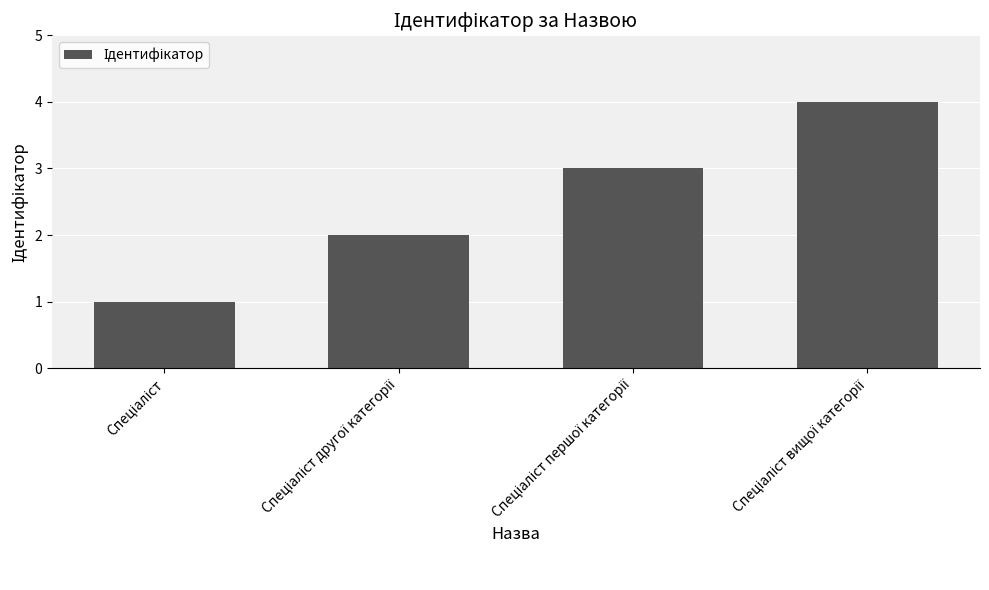

Are the bars grouped side by side (vs. stacked)?

No